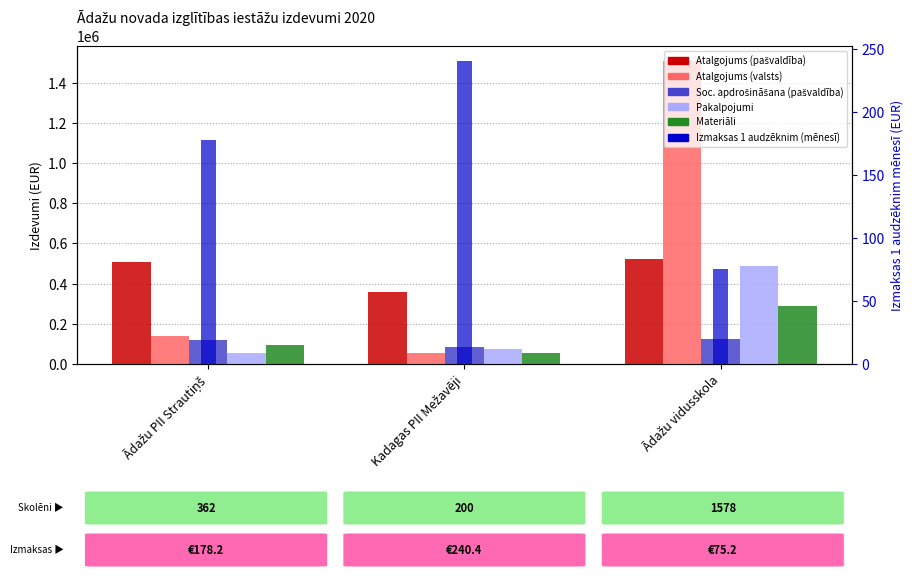

What position from the right is Ādažu vidusskola?

1